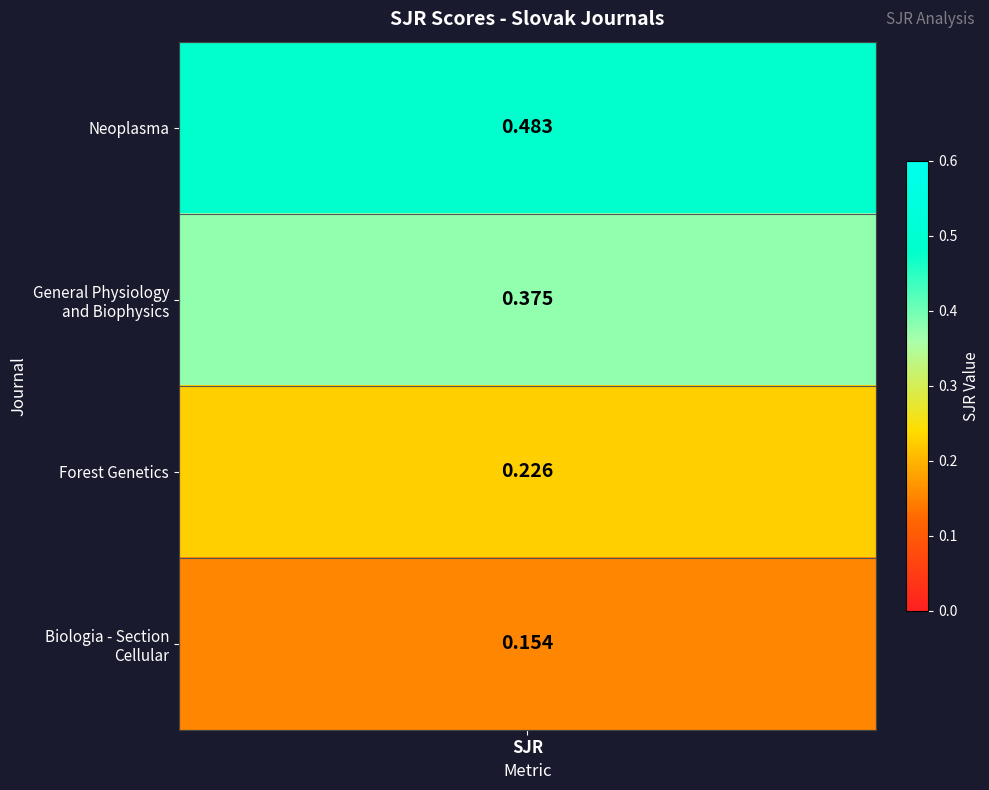

List the labels in order of Forest Genetics value, largest first.

0, 1, 2, 3